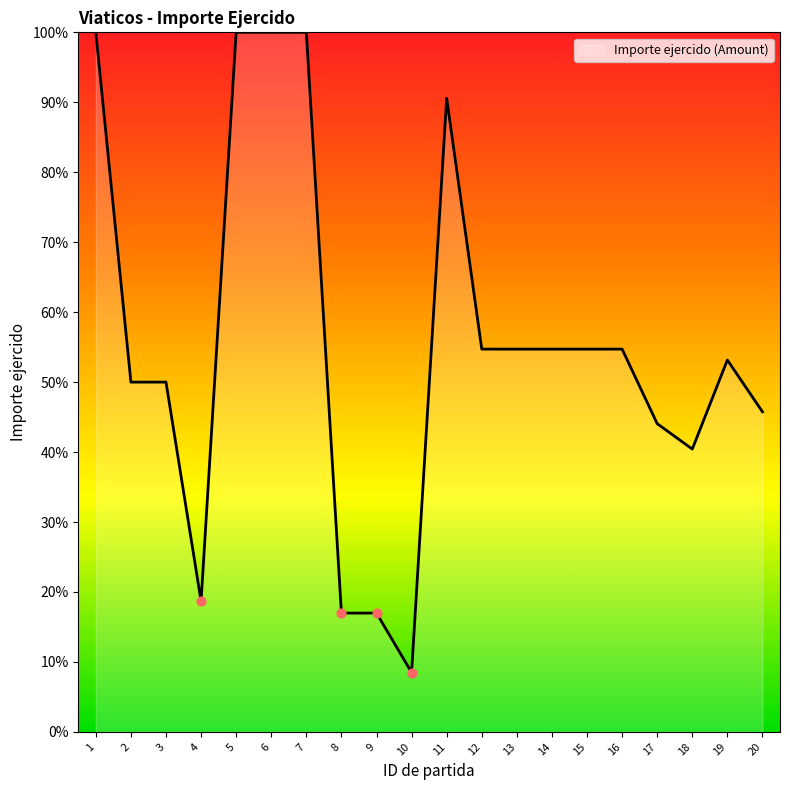

What is the ratio of the value at 8 to the value at 1?

0.2